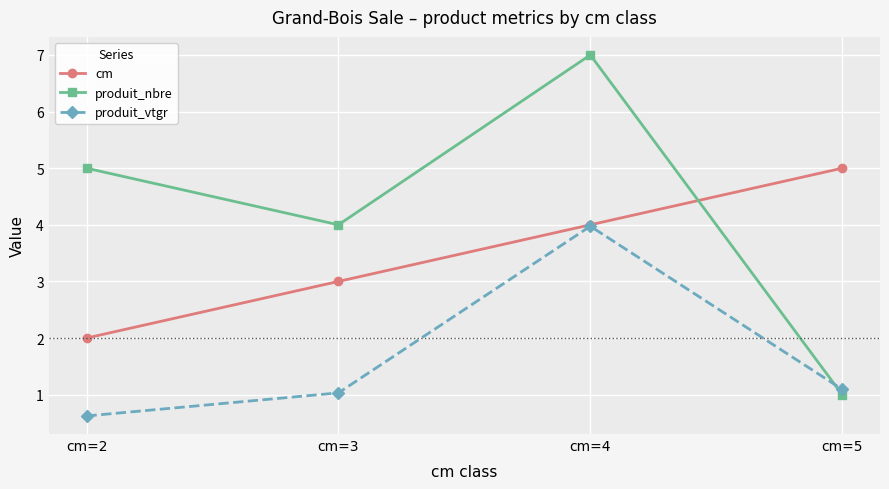

Rank the series by their average value, from lowest to highest.

produit_vtgr, cm, produit_nbre